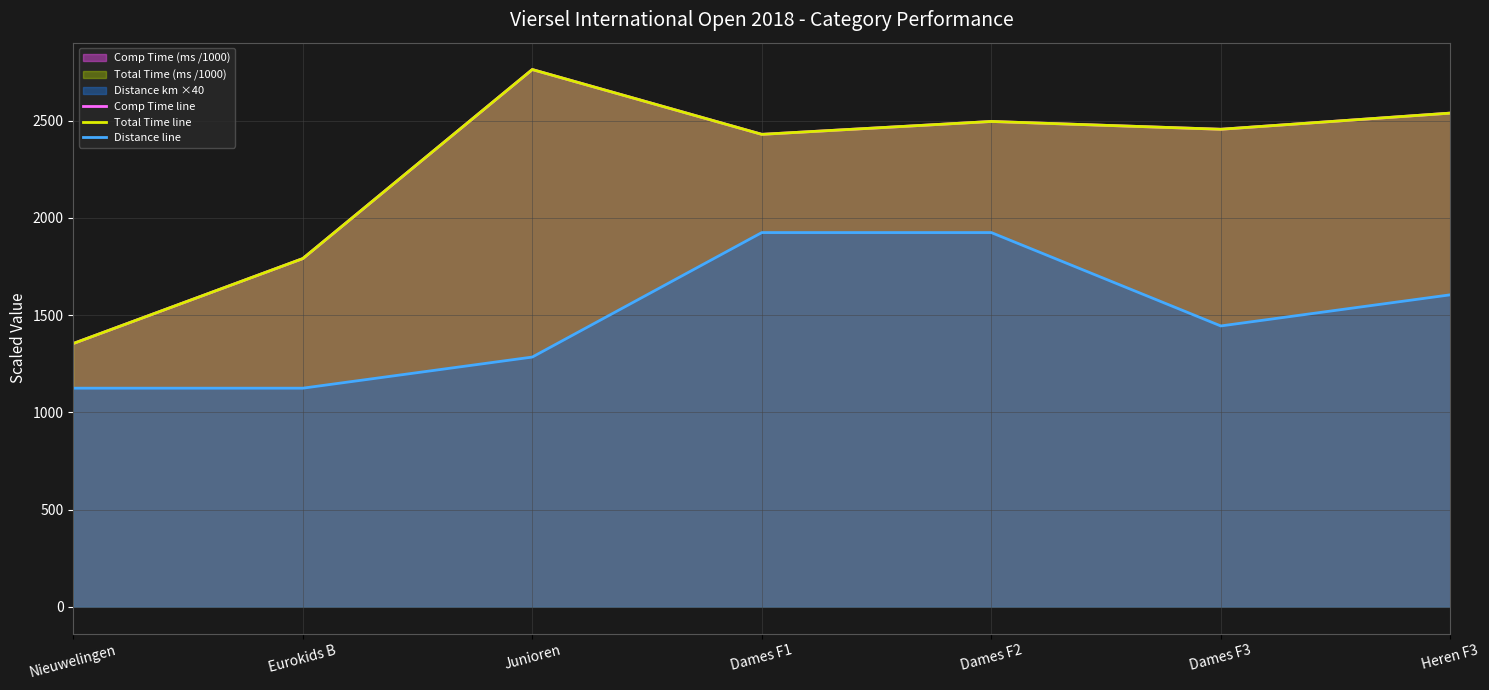

The value of Distance line at Nieuwelingen is 1124.0. True or false?

True